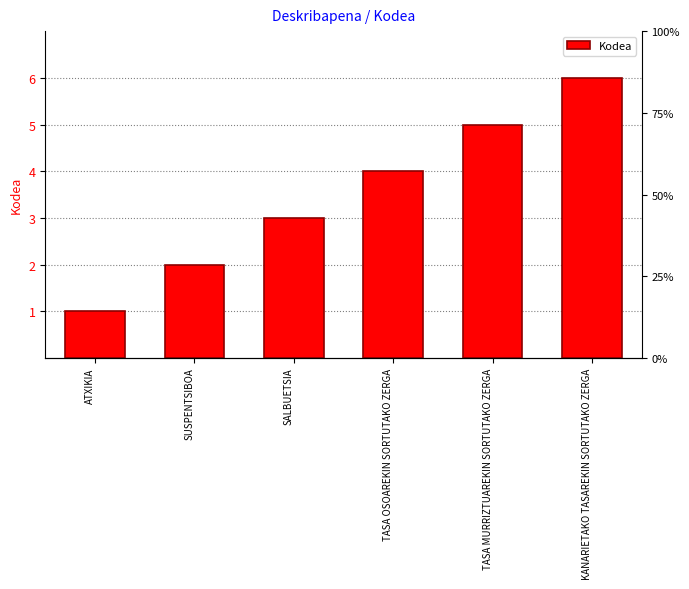

How many bars are there in total?

6